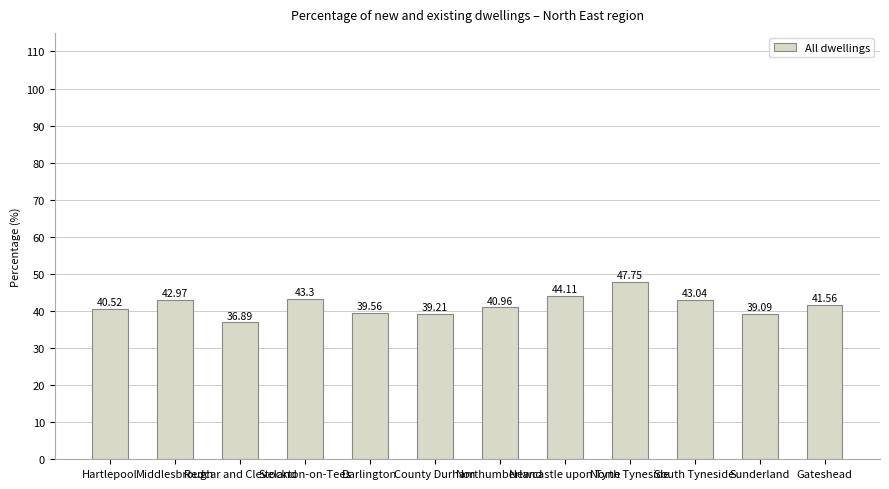

What is the change in value from Redcar and Cleveland to Gateshead?

+4.7